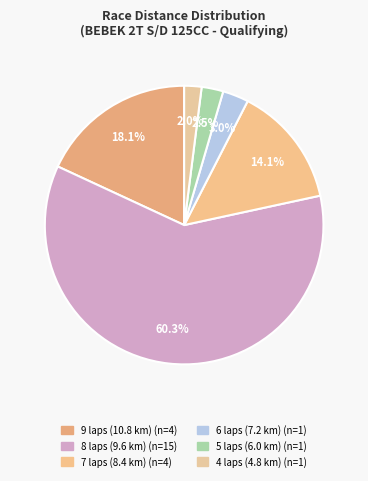

Count the number of slices in the pie.

6